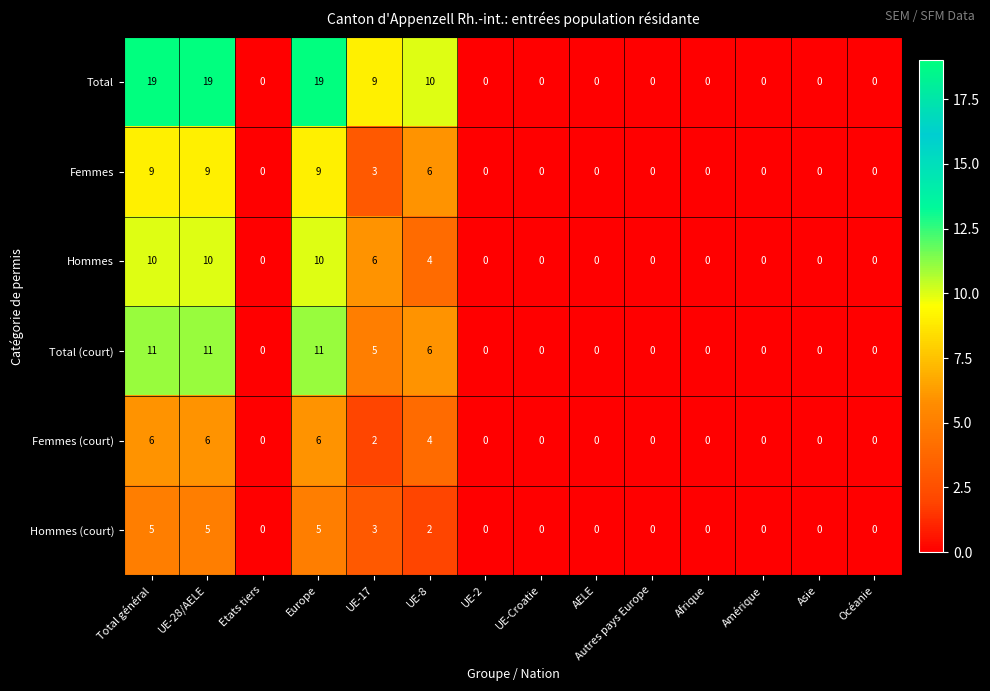

What is the spread (max minus min) of values at UE-17?

7